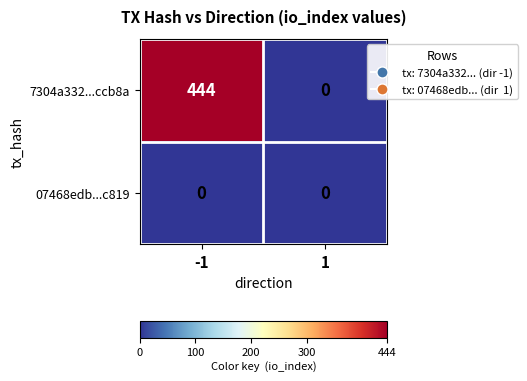

What is the maximum value for 7304a332...ccb8a?

444